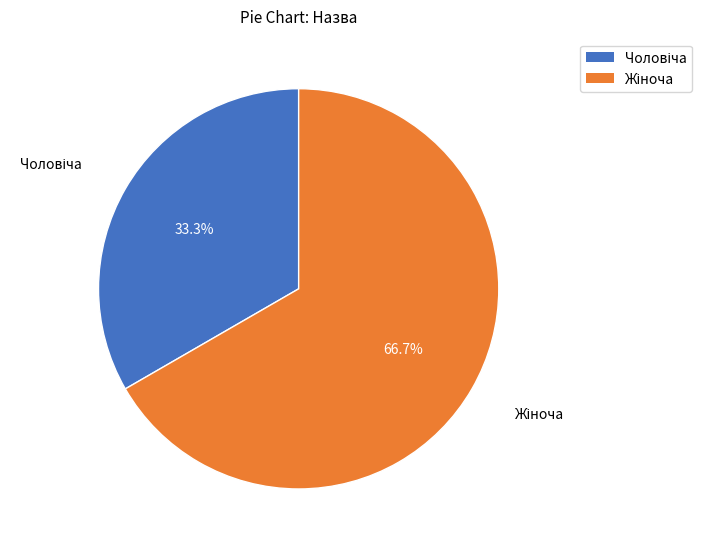

Does any single category account for the majority?

Yes